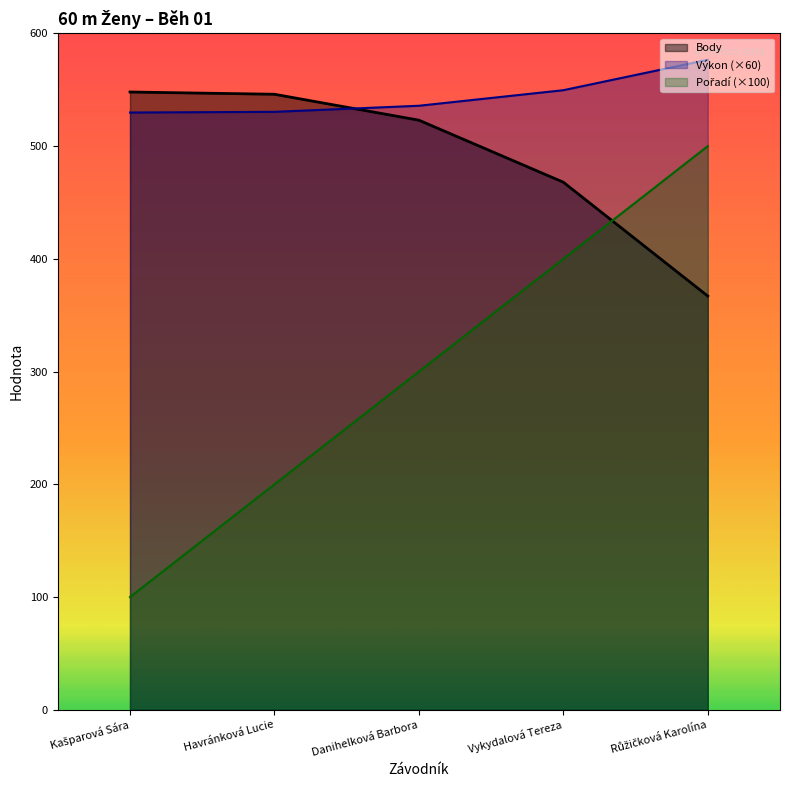

Does the chart have visible grid lines?

No